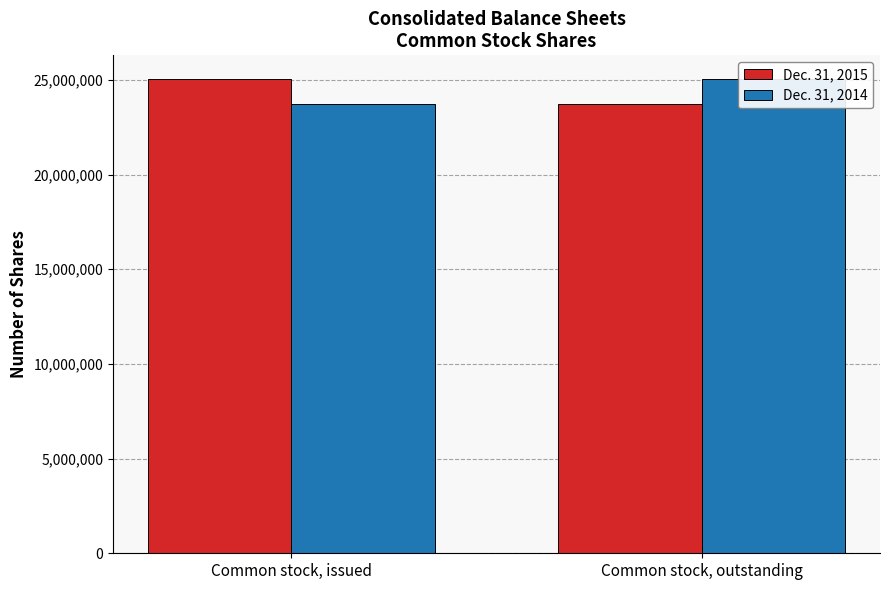

Reading left to right, what are all the values shown in this chart?

Dec. 31, 2015: Common stock, issued=25041643	Common stock, outstanding=23742467
Dec. 31, 2014: Common stock, issued=23742467	Common stock, outstanding=25041643